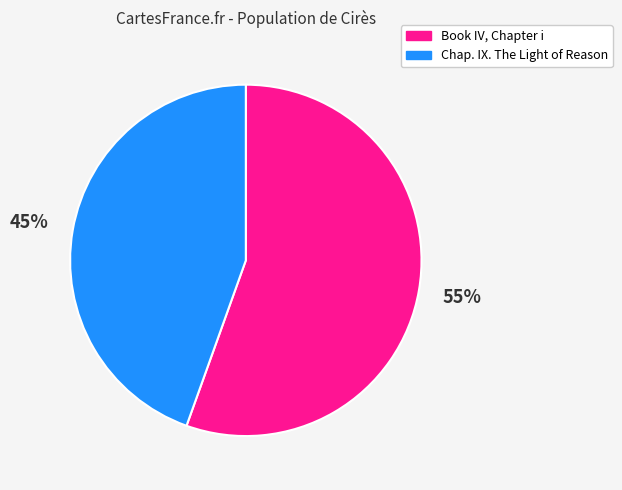

To the nearest percent, what percentage of the pie is Book IV, Chapter i?

55%